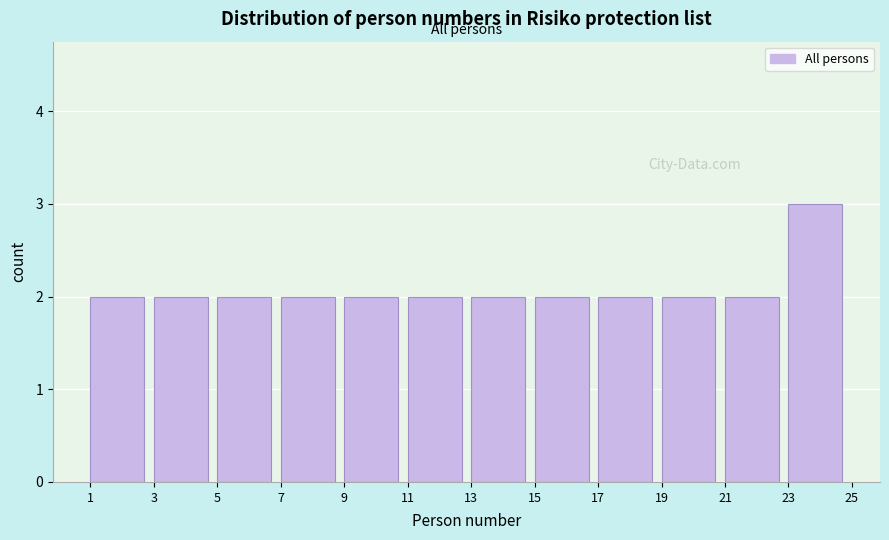

What is the height of the bar covering 3 to 5 on the x-axis? The values are not printed on the chart, so give them approximately, as read against the axis.

2